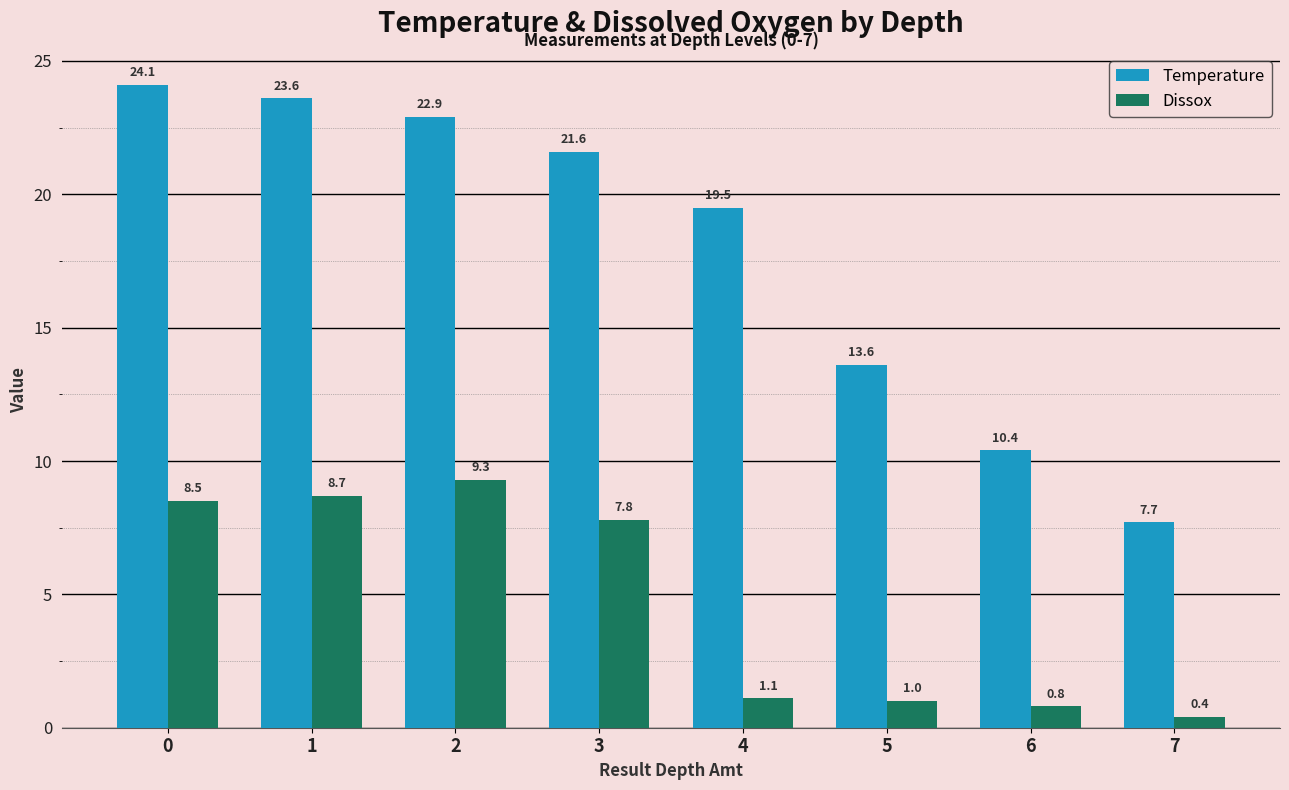

What is the minimum value shown in the chart?

0.4